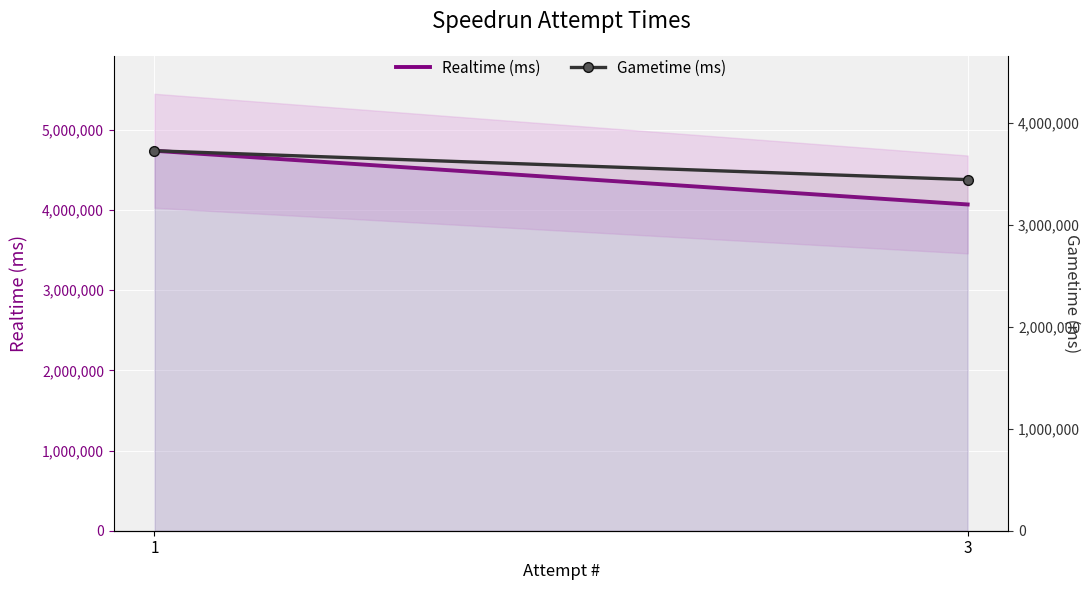

Rank the series at 1 from highest to lowest value.

Realtime (ms), Gametime (ms)